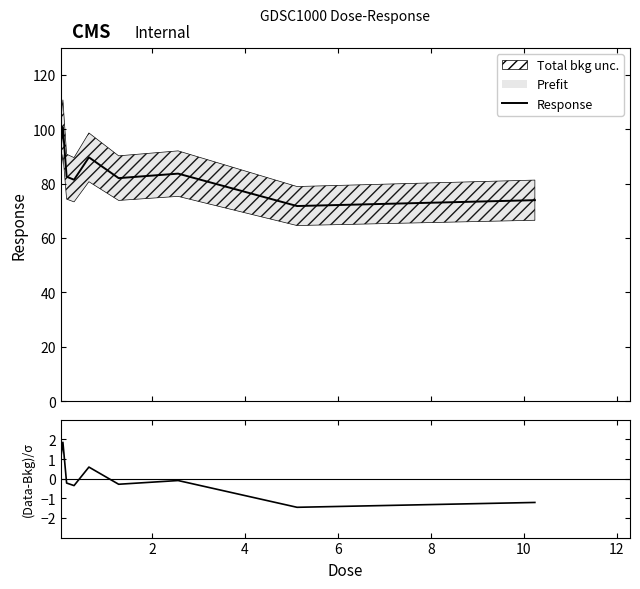

What is the maximum value for Response?

100.7